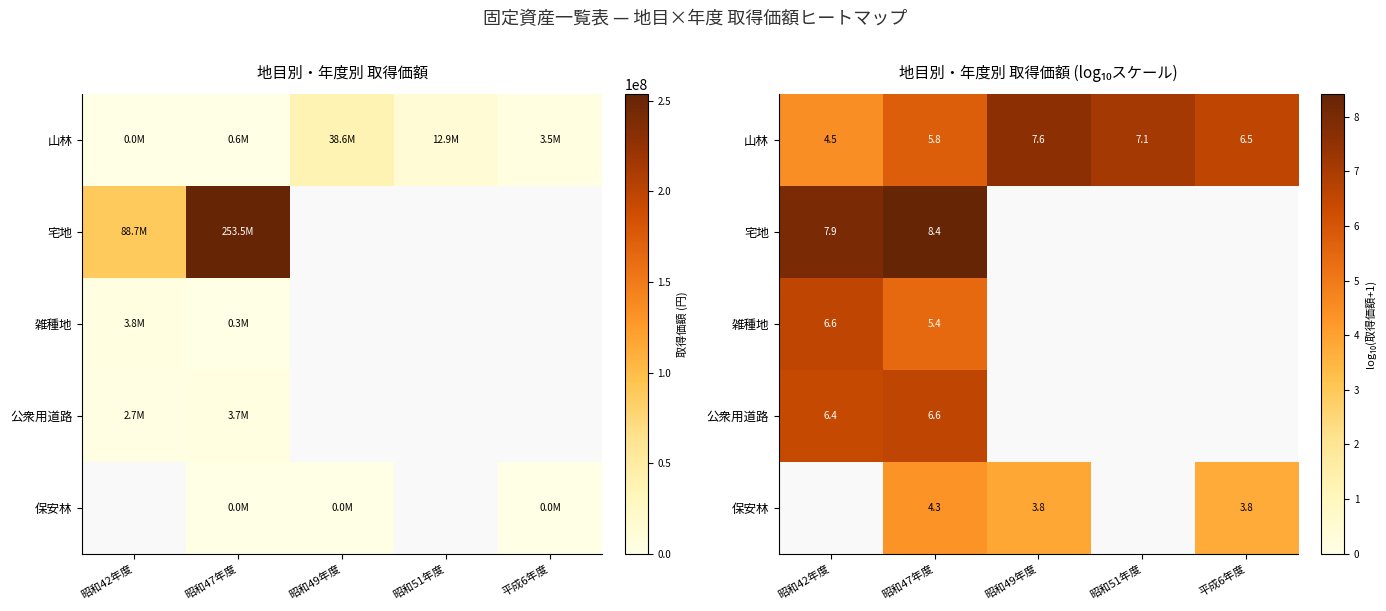

What is the approximate value of 雑種地 at 昭和47年度?

5.4